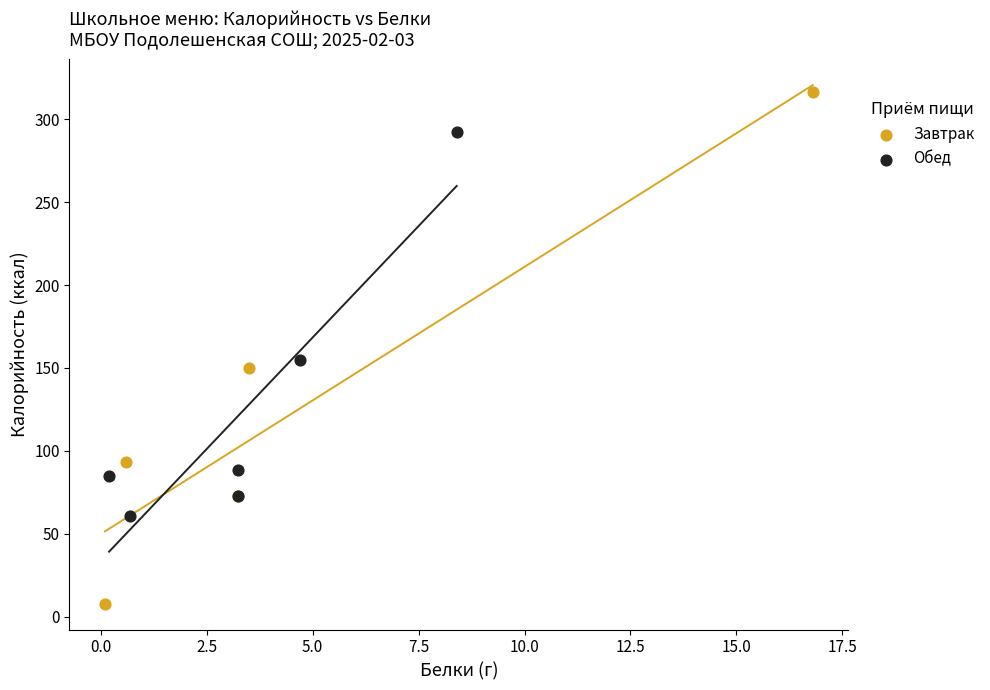

Which series reaches the maximum Y coordinate?

Завтрак